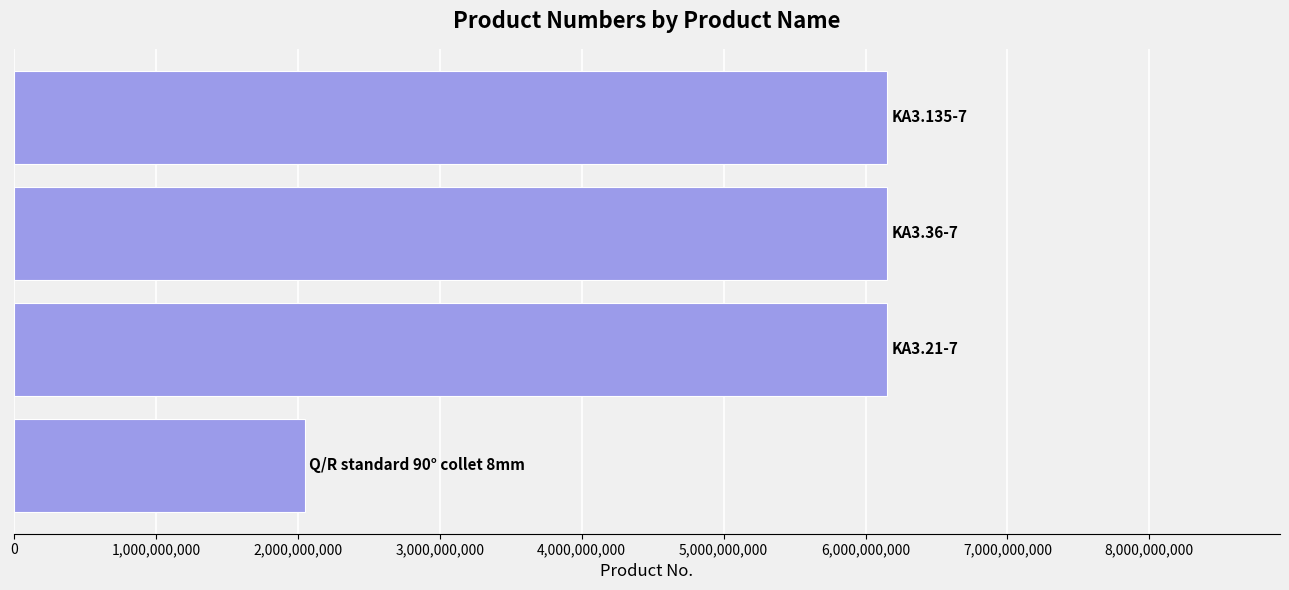

What is the value of the 3rd bar from the top?

6151705240